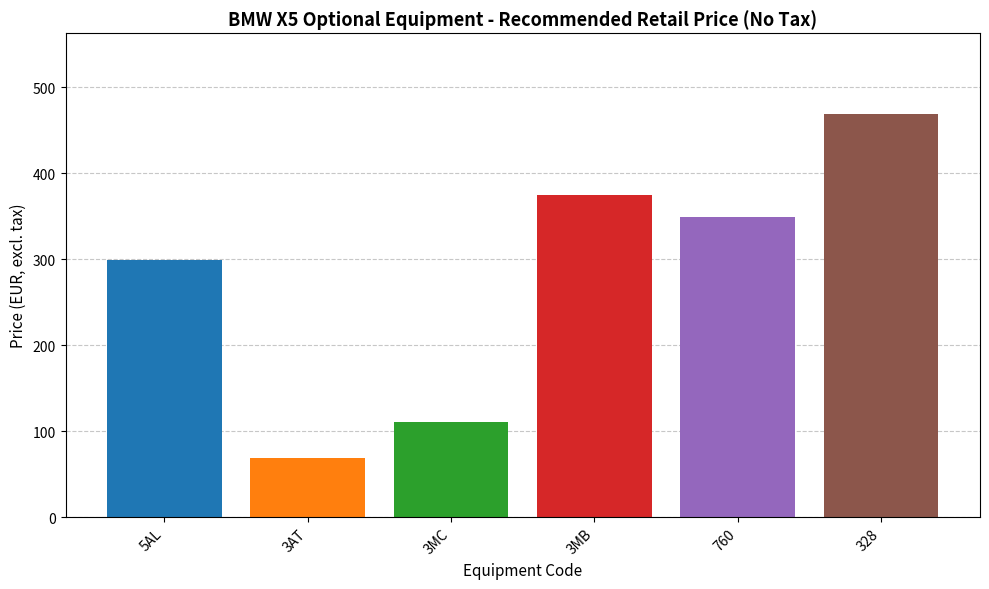

What is the value of the 2nd bar from the left?

68.2